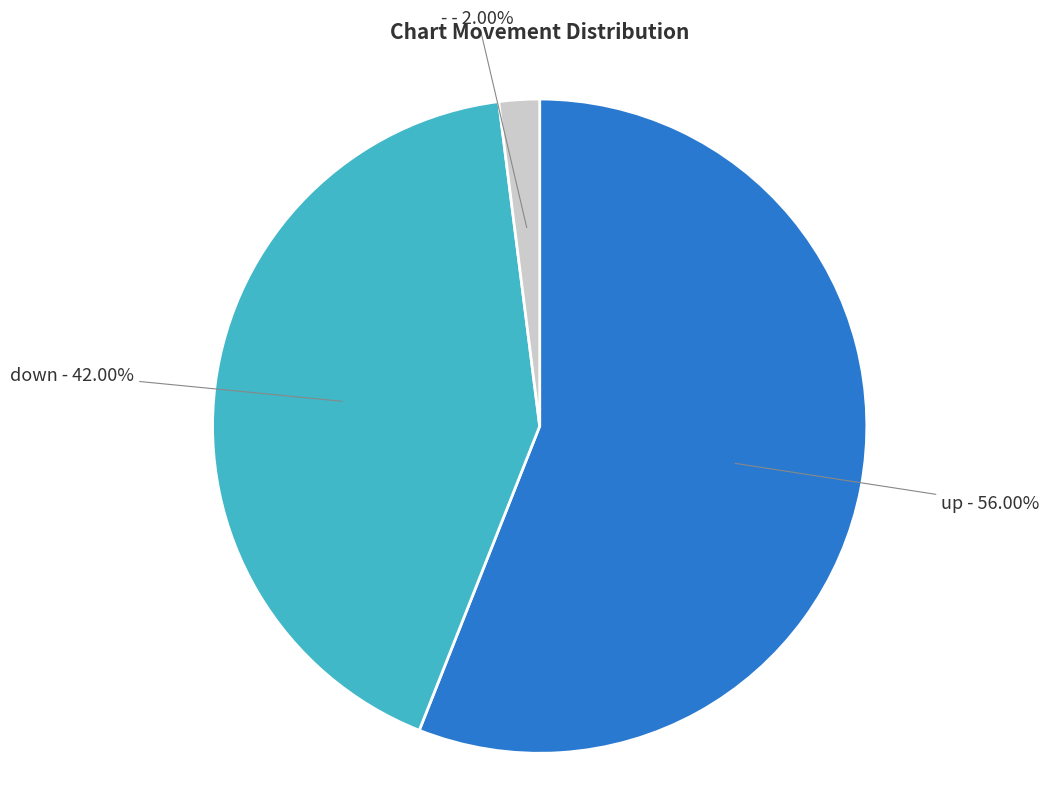

How many segments does this pie chart have?

3